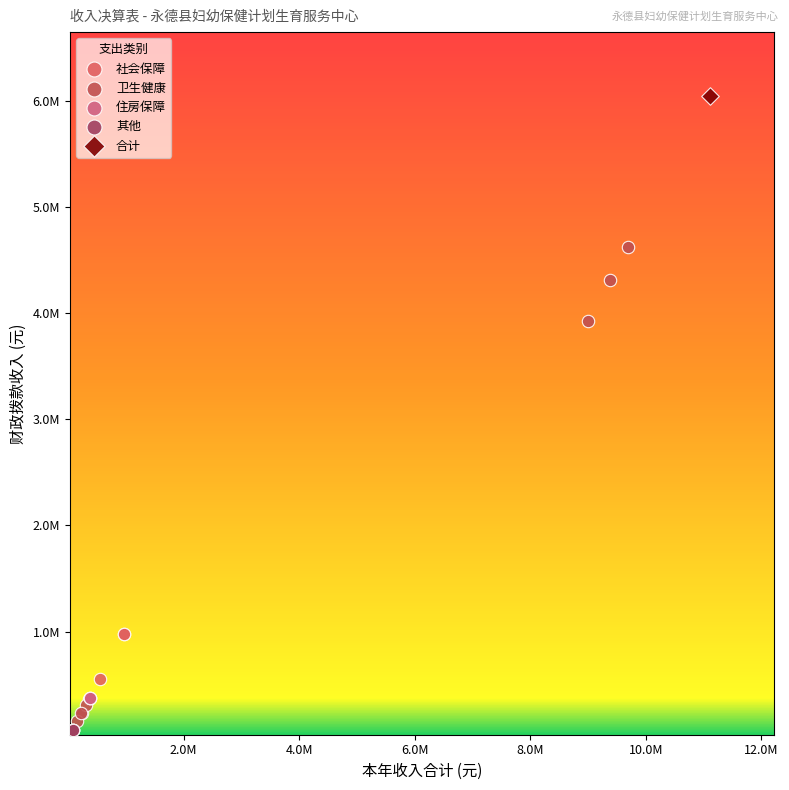

Which series contains the highest Y value?

合计